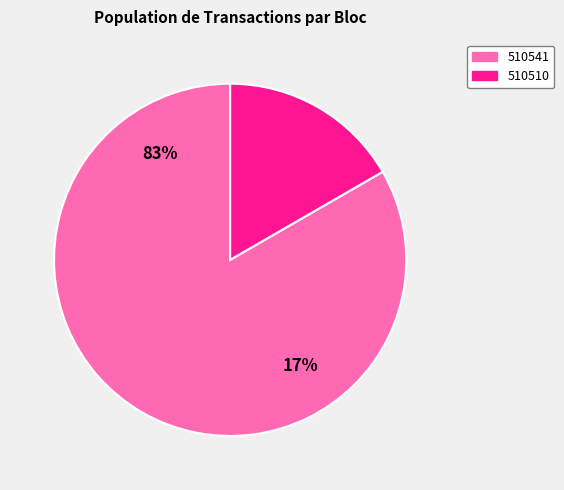

True or false: 510510 accounts for 17% of the total.

True